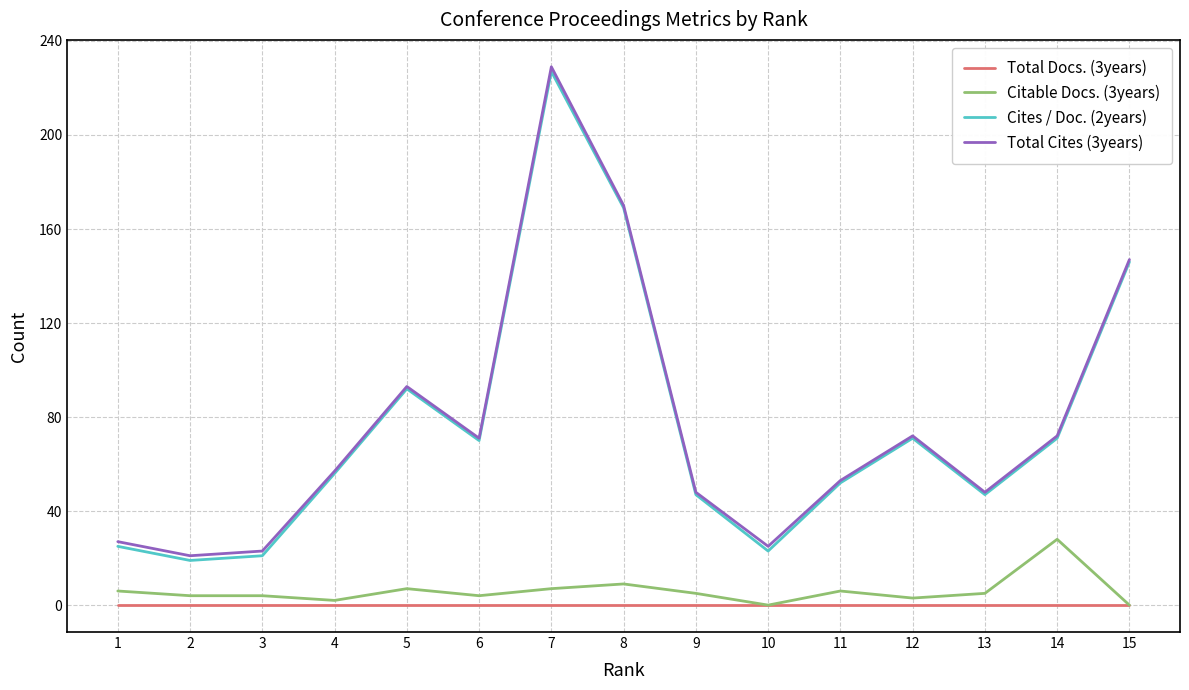

How many distinct data groups are displayed?

4